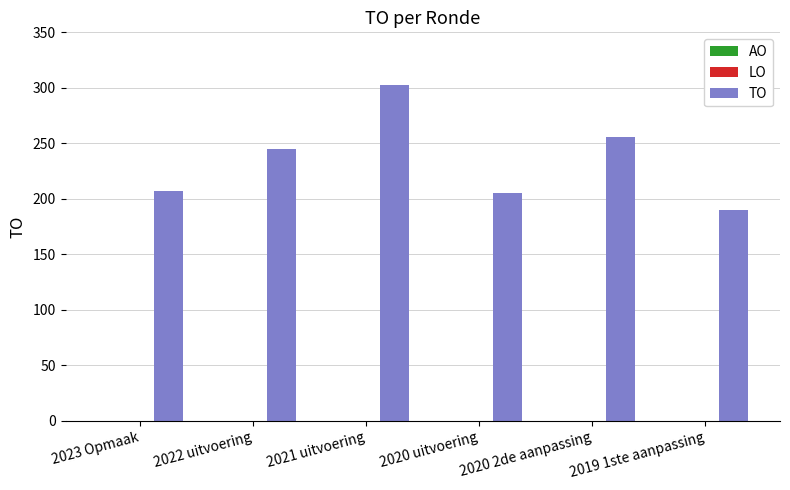

What is the approximate value at 2020 uitvoering?

205